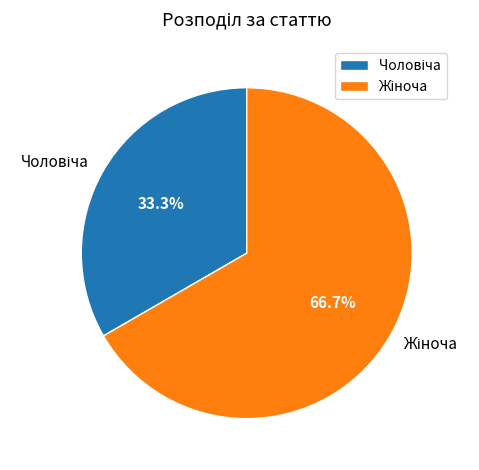

Is there any slice that represents more than half of the pie?

Yes